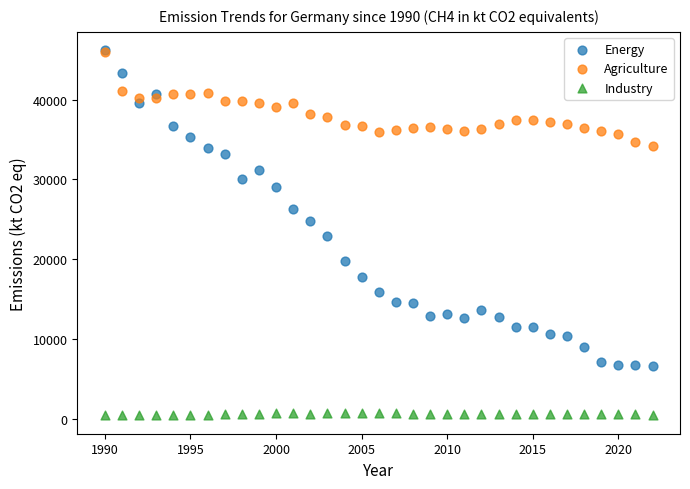

What are all the series names shown in the legend?

Energy, Agriculture, Industry